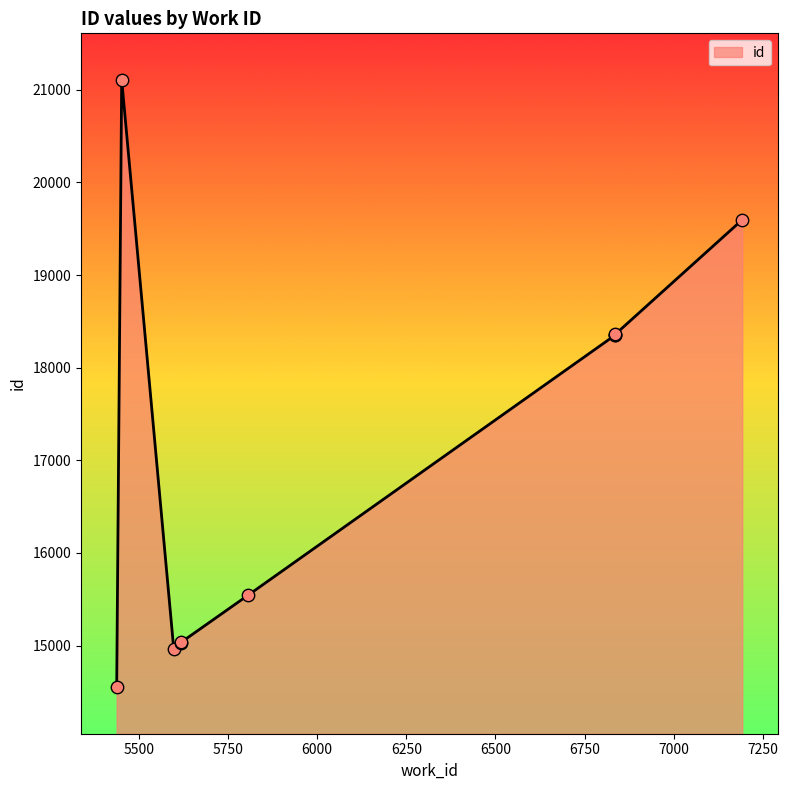

Which has a higher value, 6836 or 5618?

6836